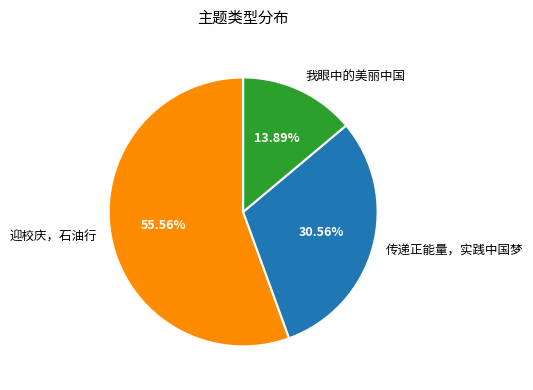

Does 迎校庆，石油行 represent more than half of the total?

Yes